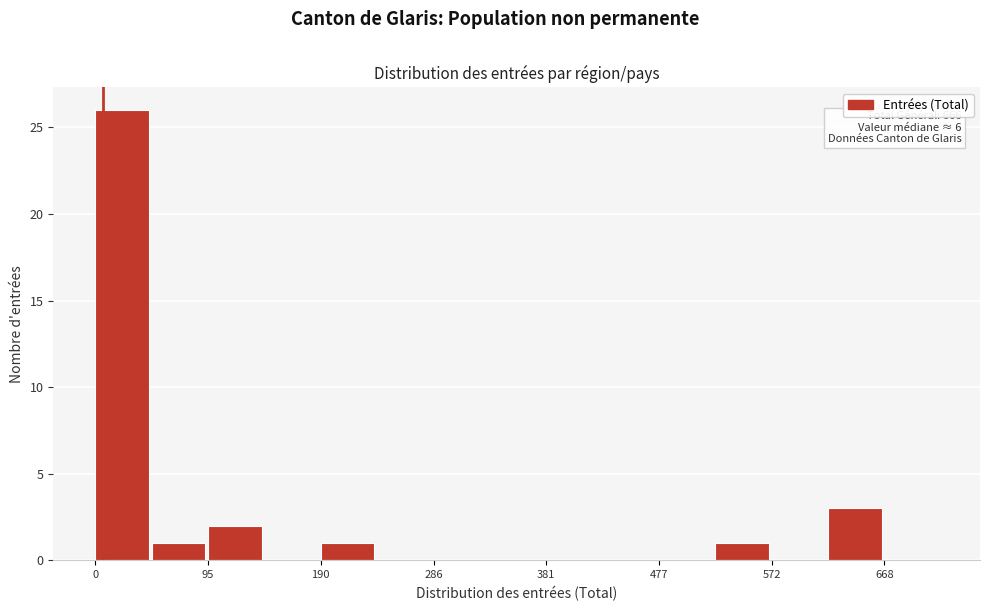

Which range on the x-axis has the tallest bar?

0 to 50